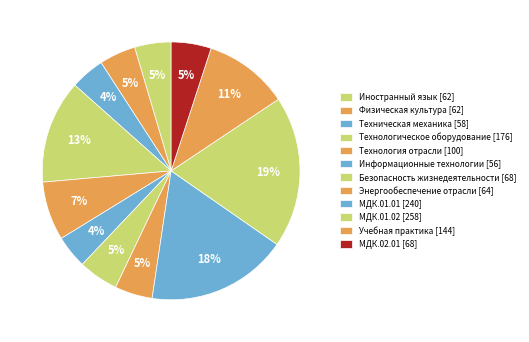

Which slice is the smallest?

Информационные технологии